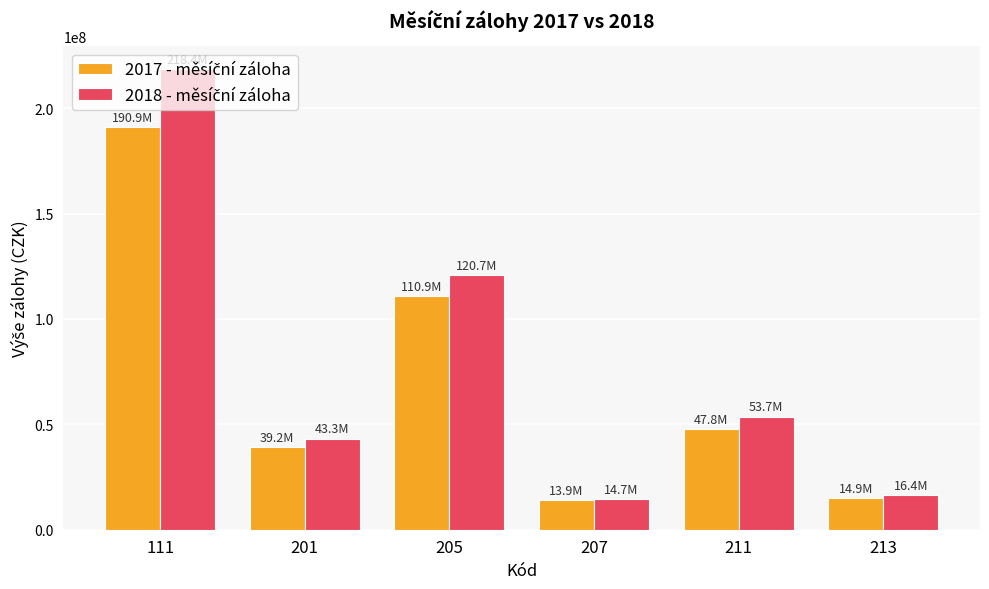

What is the maximum value shown in the chart?

218418791